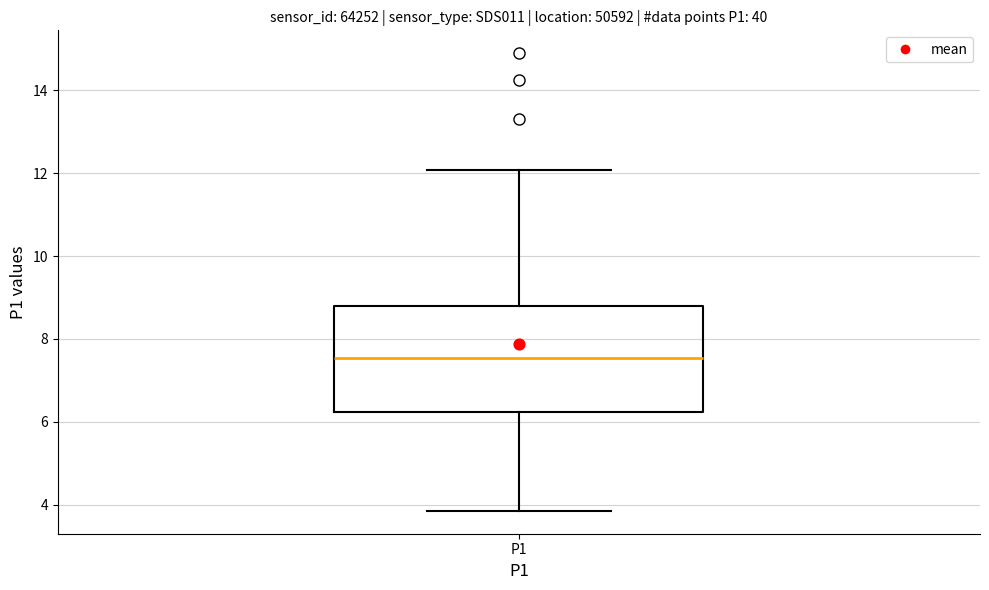

Read this box plot against the y-axis: the position of the median line, the range covered by the box, and the ends of both whiskers. The values are not printed on the chart, so give them approximately, as read against the axis.

median 7.6, box 6.2 to 8.8, whiskers 3.8 to 12.0